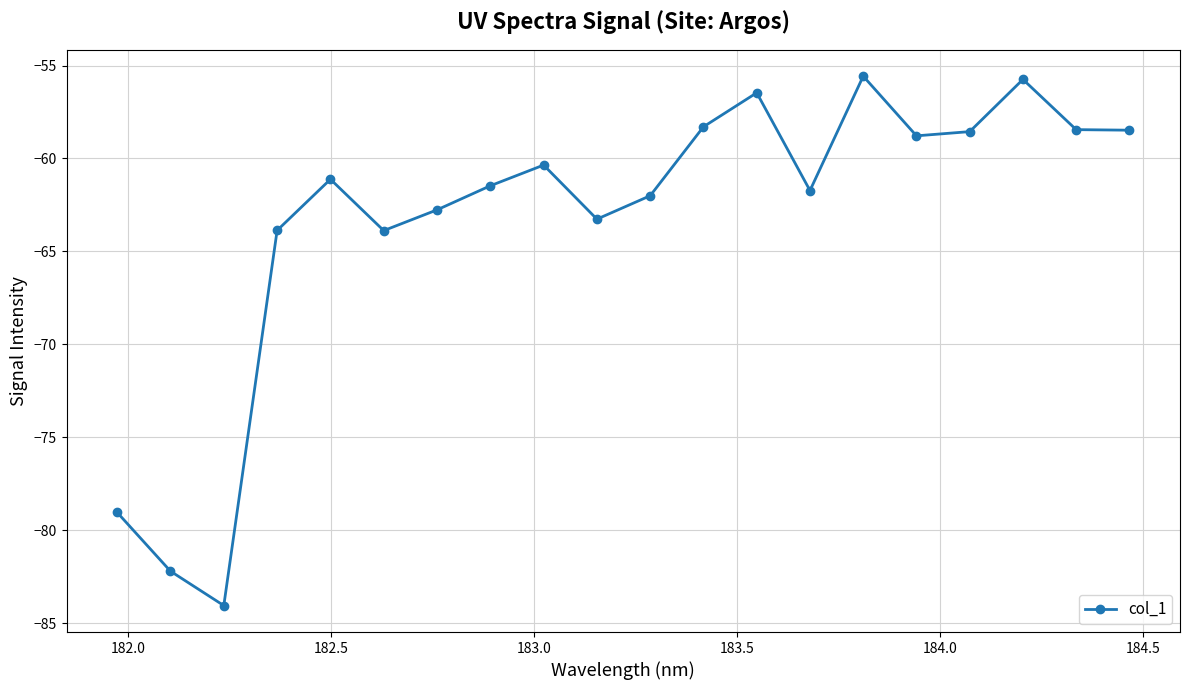

What is the value of the 11th point from the left?

-62.0